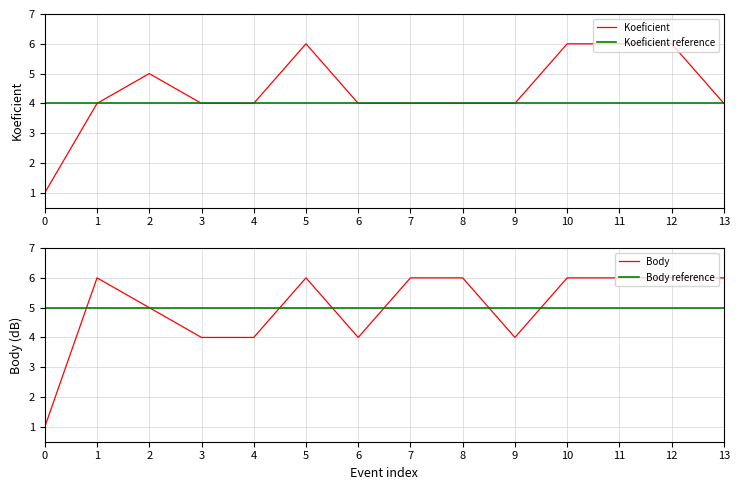

The Koeficient series shows 6 at 6. True or false?

False